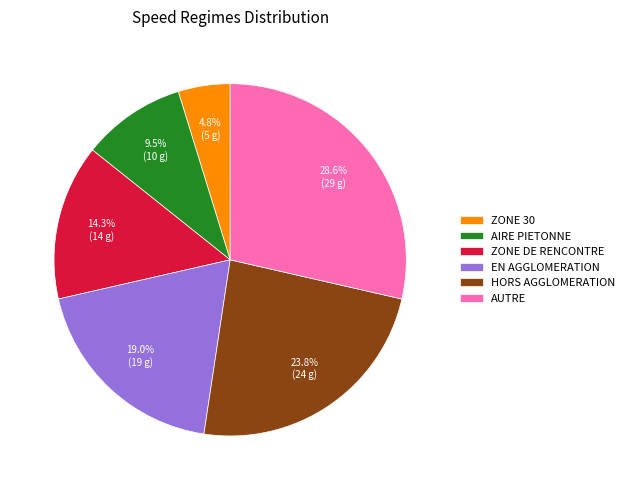

How many segments does this pie chart have?

6